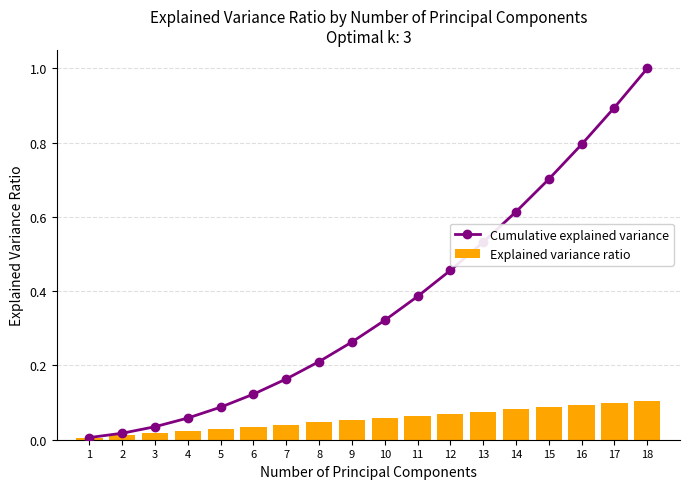

What is the greatest value displayed?

1.0